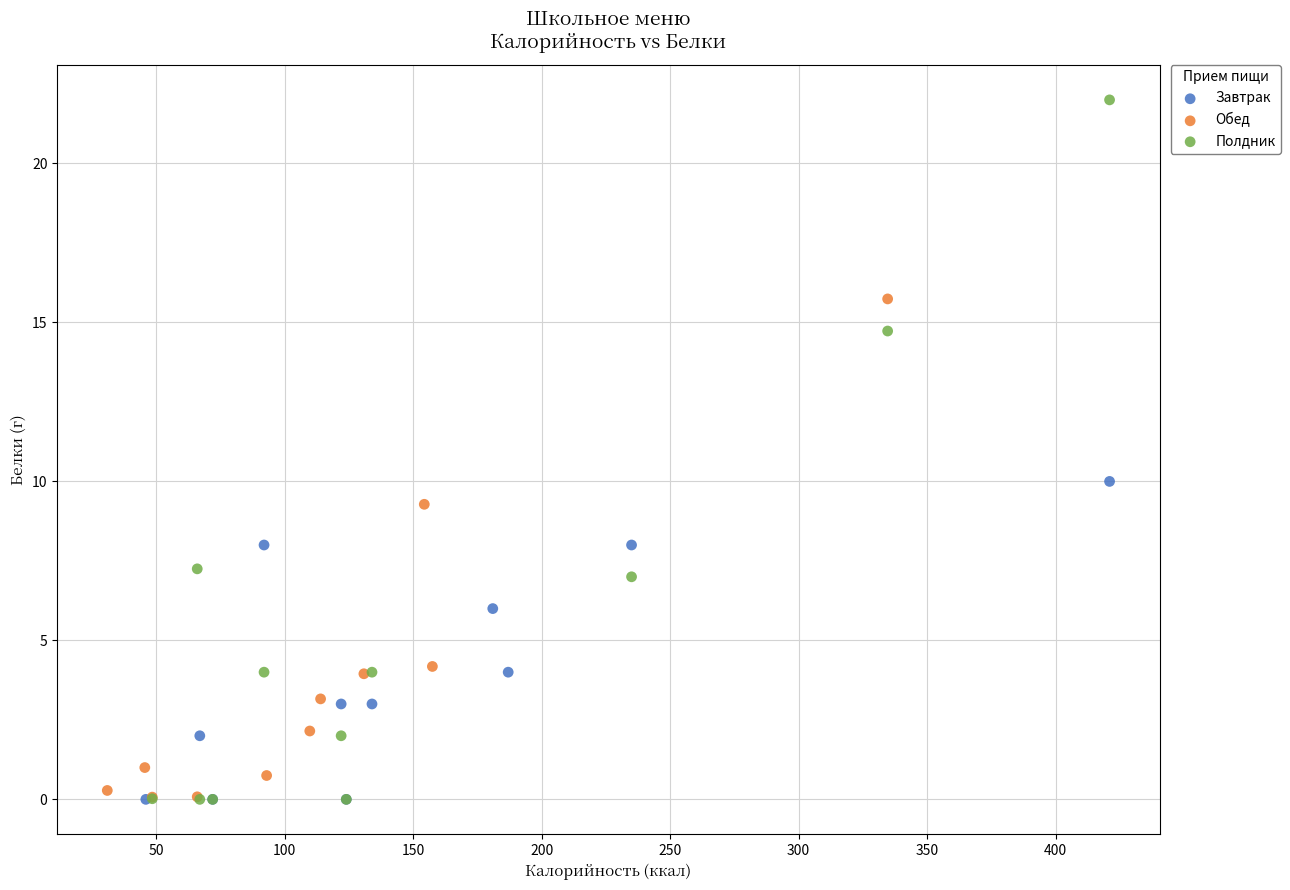

Which series has the widest spread of Y values?

Полдник